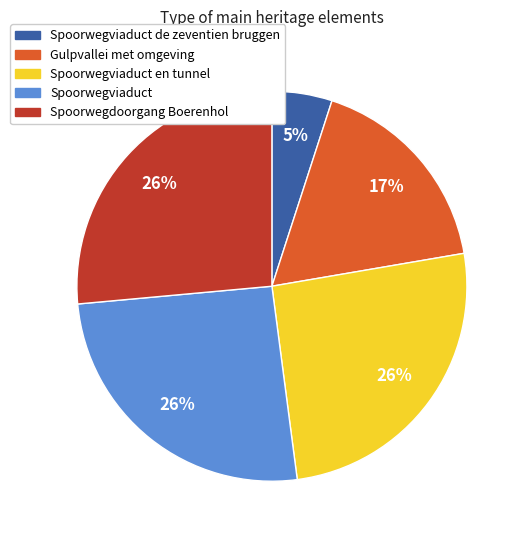

Is Spoorwegviaduct de zeventien bruggen the majority of the pie?

No